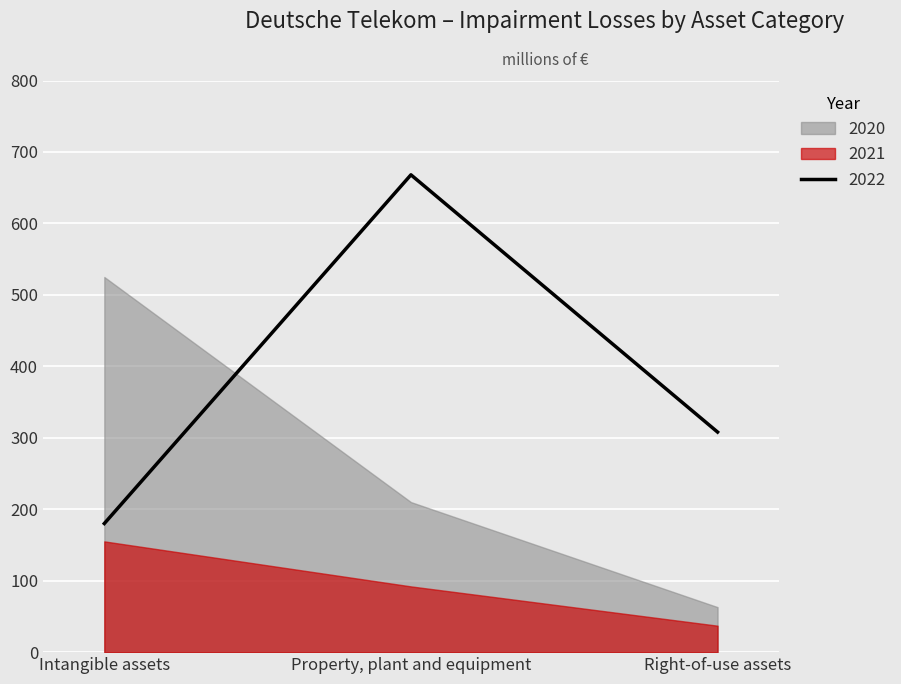

How many data points does each series have?

3